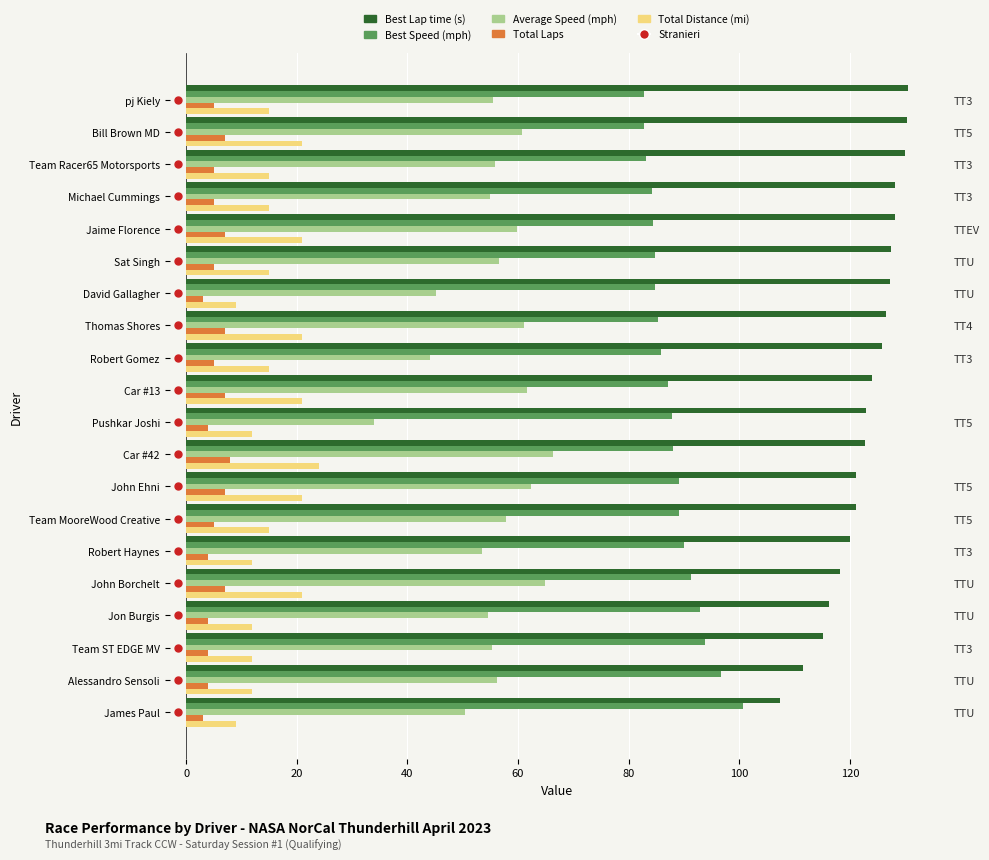

How many series are shown in this chart?

5